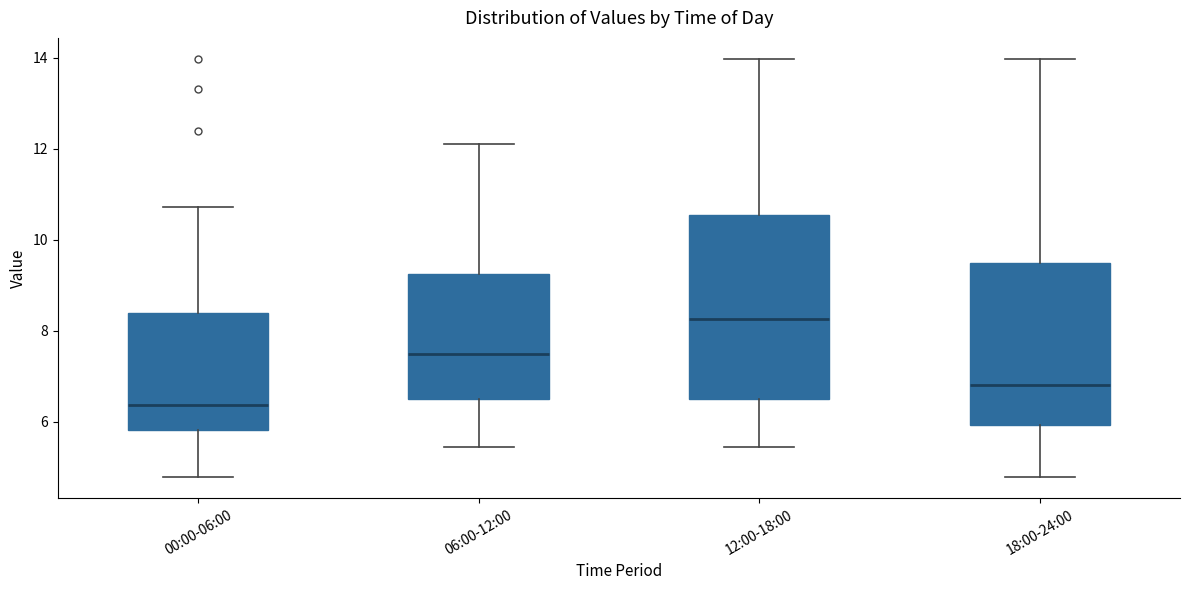

Reading left to right, read every box against the y-axis: the position of its median line, the range the box covers, and the ends of its whiskers. The values are not printed on the chart, so give them approximately, as read against the axis.

00:00-06:00: median 6.4, box 5.8 to 8.4, whiskers 4.8 to 10.8
06:00-12:00: median 7.6, box 6.4 to 9.2, whiskers 5.4 to 12.2
12:00-18:00: median 8.2, box 6.4 to 10.6, whiskers 5.4 to 14.0
18:00-24:00: median 6.8, box 6.0 to 9.6, whiskers 4.8 to 14.0